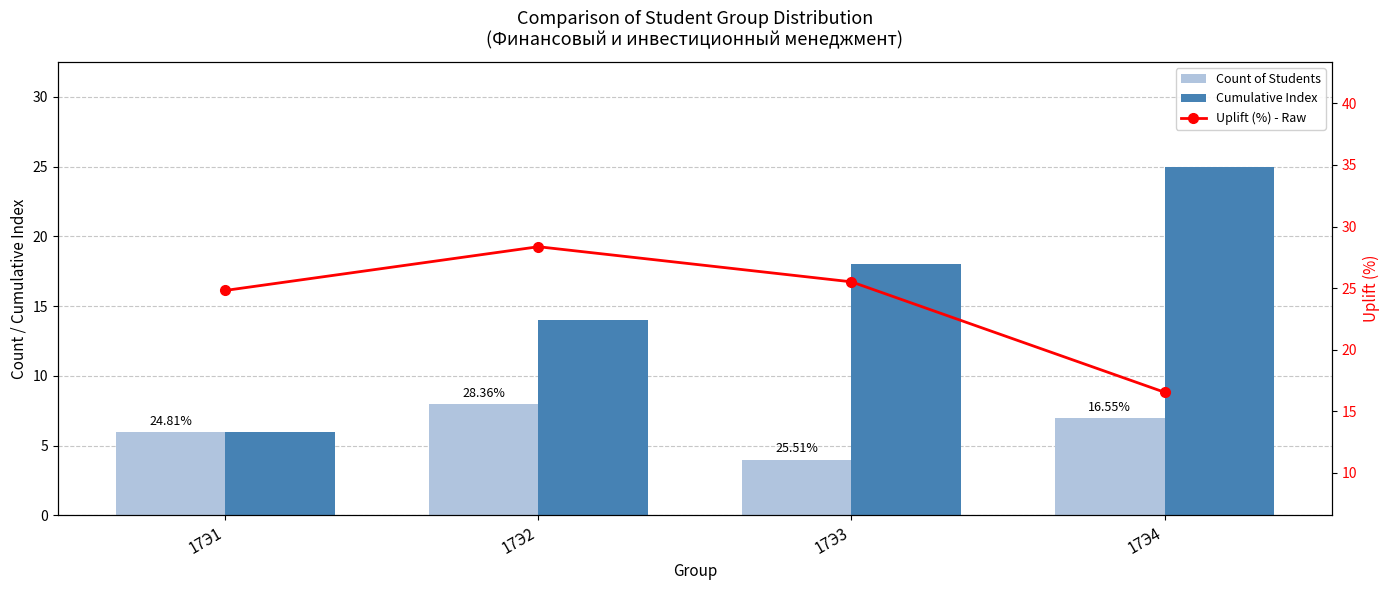

What is the value of the Uplift (%) - Raw bar at the 4th from the left?

16.6